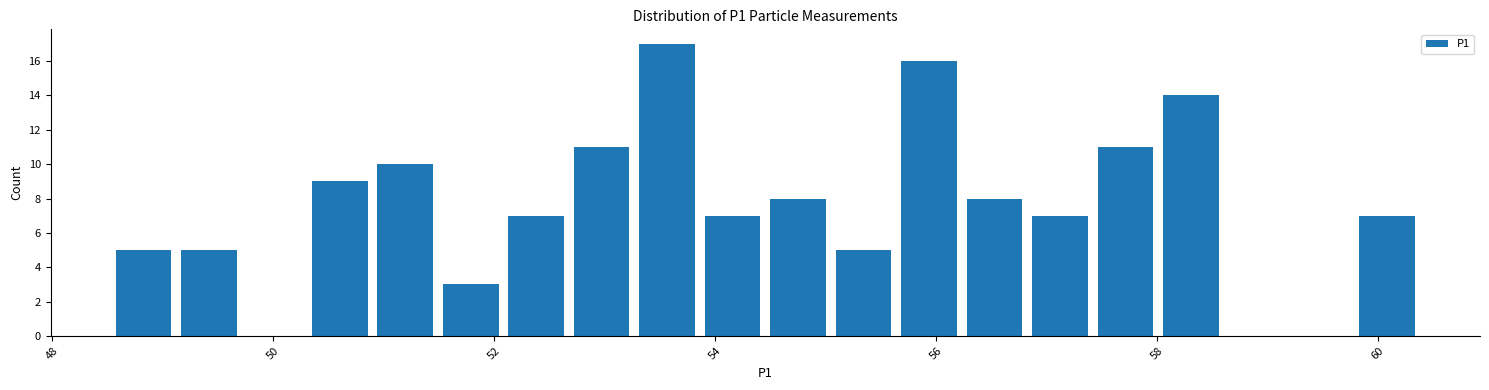

Read against the x-axis, roughly where is the centre of the tallest bar?

53.6